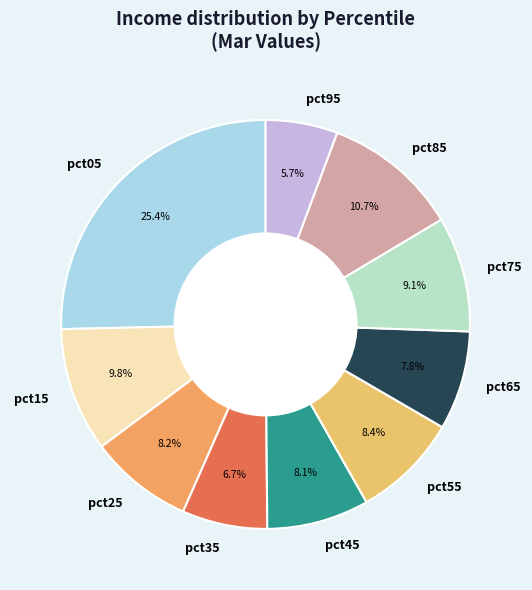

What portion of the pie excludes pct15?

90.2%